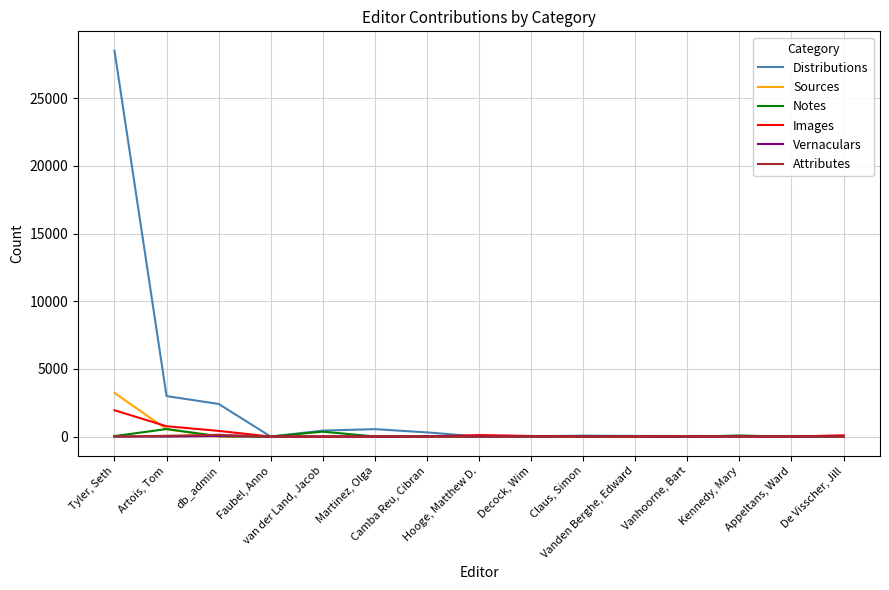

Which series has the widest spread of values?

Distributions